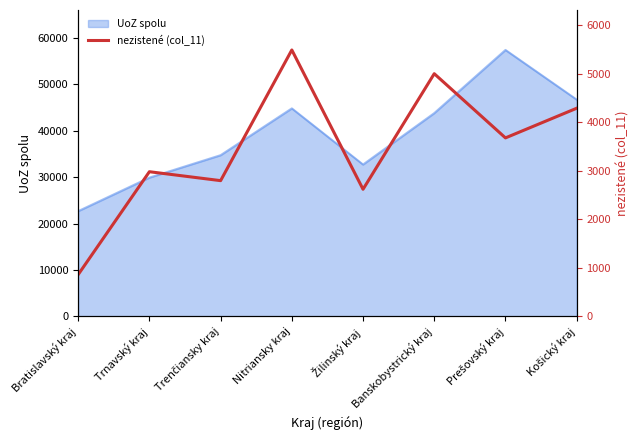

The value of UoZ spolu at Trnavský kraj is 44043. True or false?

False